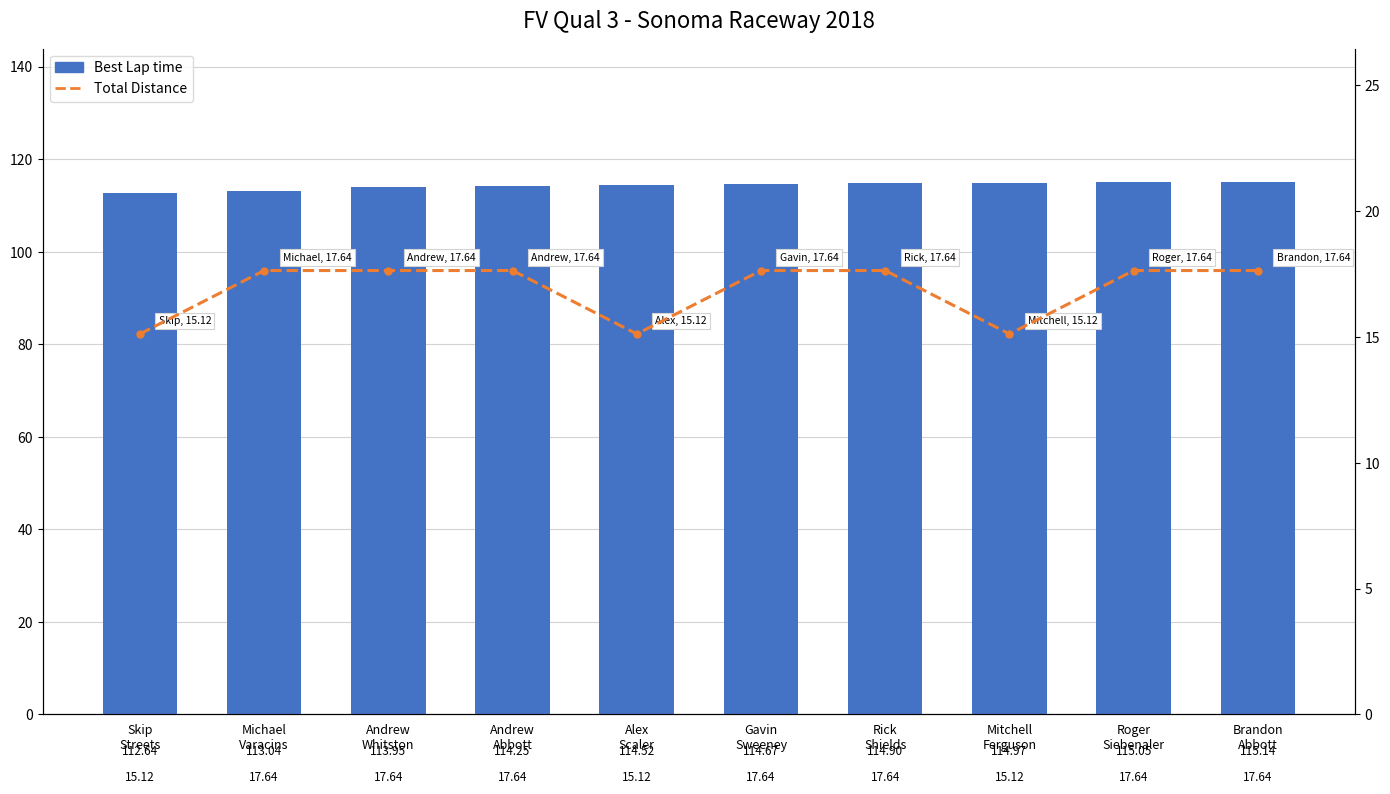

Which series has the widest spread of values?

Total Distance